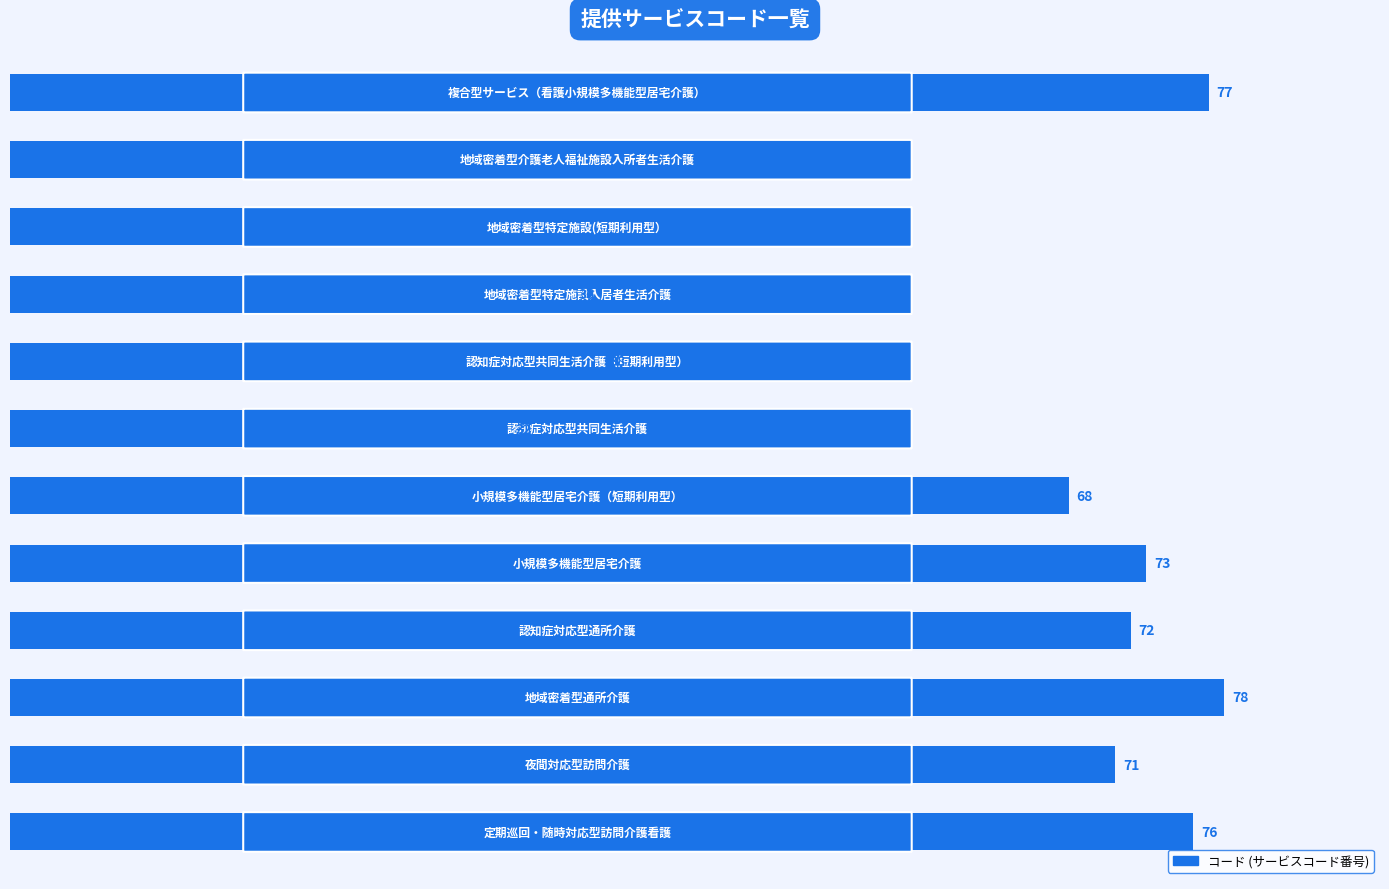

What is the difference between the maximum and second lowest values?

46